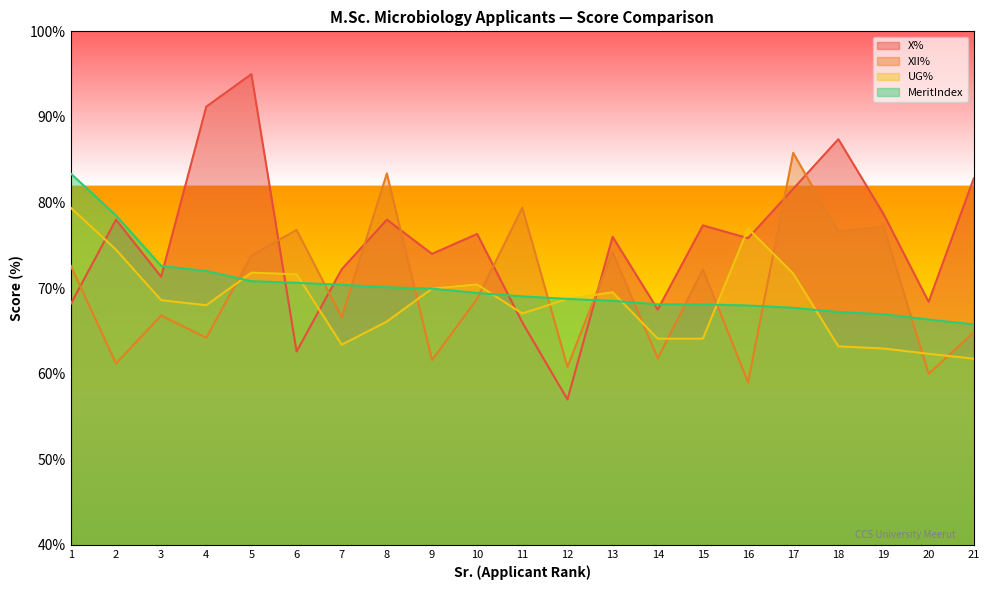

How many data points in XII% are less than 68?

10